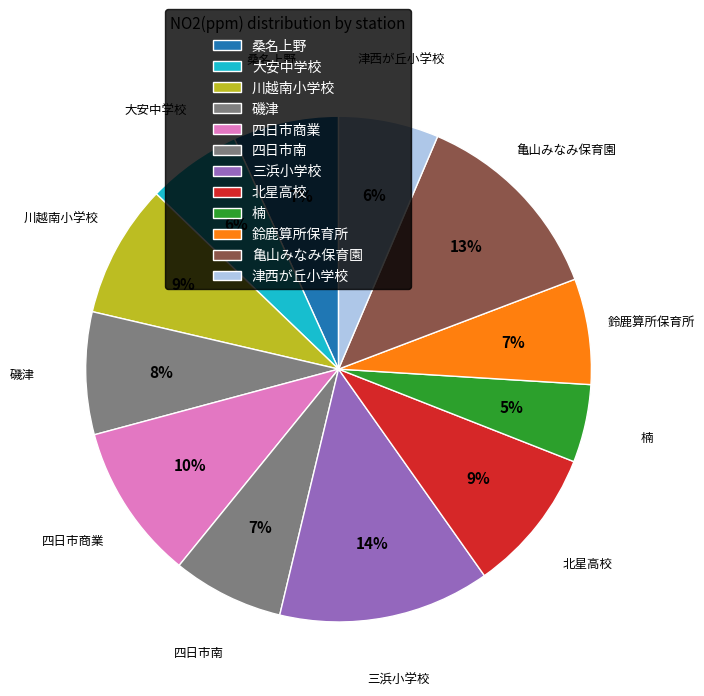

To the nearest percent, what percentage of the pie is 津西が丘小学校?

6%